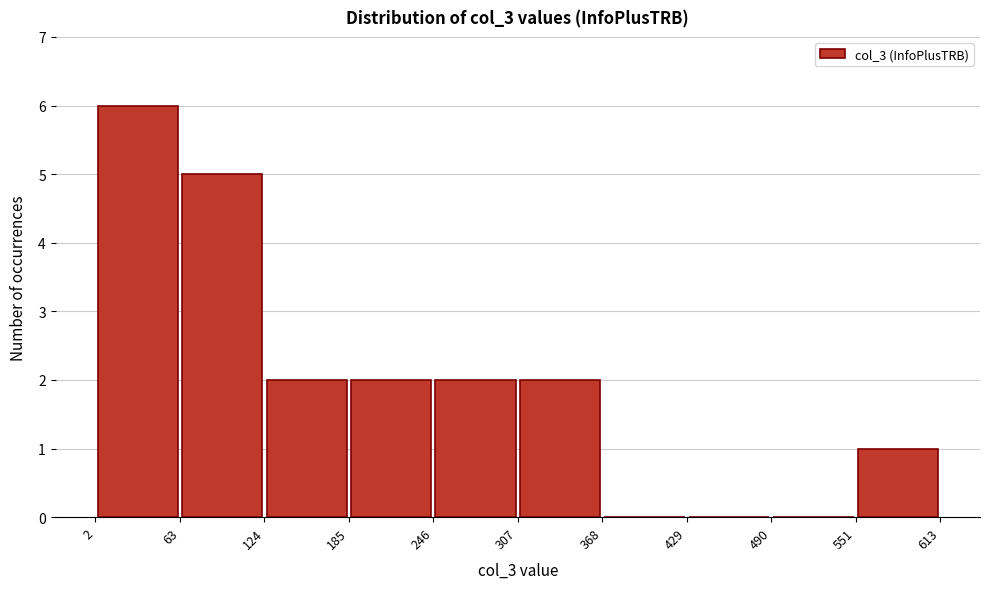

Reading left to right, transcribe this chart: for each bar, give the range it covers on the x-axis and its height. The values are not printed on the chart, so give them approximately, as read against the axis.

2 to 63: 6
63 to 124: 5
124 to 185: 2
185 to 246: 2
246 to 307: 2
307 to 368: 2
368 to 429: 0
429 to 490: 0
490 to 551: 0
551 to 613: 1